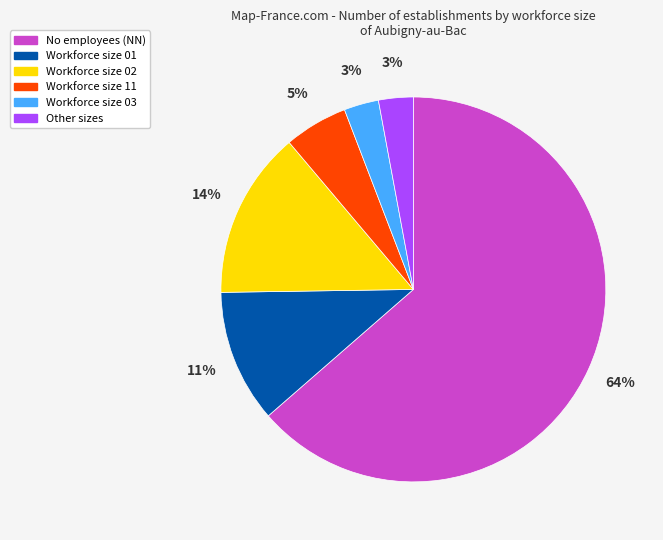

To the nearest percent, what is the difference between the largest and smallest slice percentages?

61%